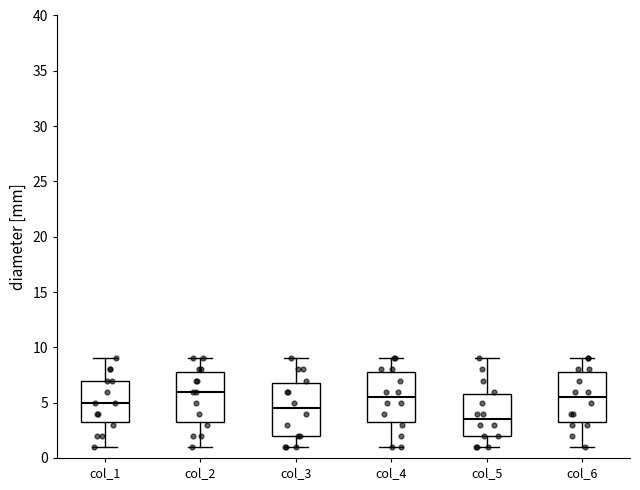

Reading left to right, transcribe this box plot: for each box, give where its median line is, the range the box spans, and where its two whiskers end, as read against the y-axis. The values are not printed on the chart, so give them approximately, as read against the axis.

col_1: median 5.0, box 3.5 to 7.0, whiskers 1.0 to 9.0
col_2: median 6.0, box 3.5 to 8.0, whiskers 1.0 to 9.0
col_3: median 4.5, box 2.0 to 7.0, whiskers 1.0 to 9.0
col_4: median 5.5, box 3.5 to 8.0, whiskers 1.0 to 9.0
col_5: median 3.5, box 2.0 to 6.0, whiskers 1.0 to 9.0
col_6: median 5.5, box 3.5 to 8.0, whiskers 1.0 to 9.0